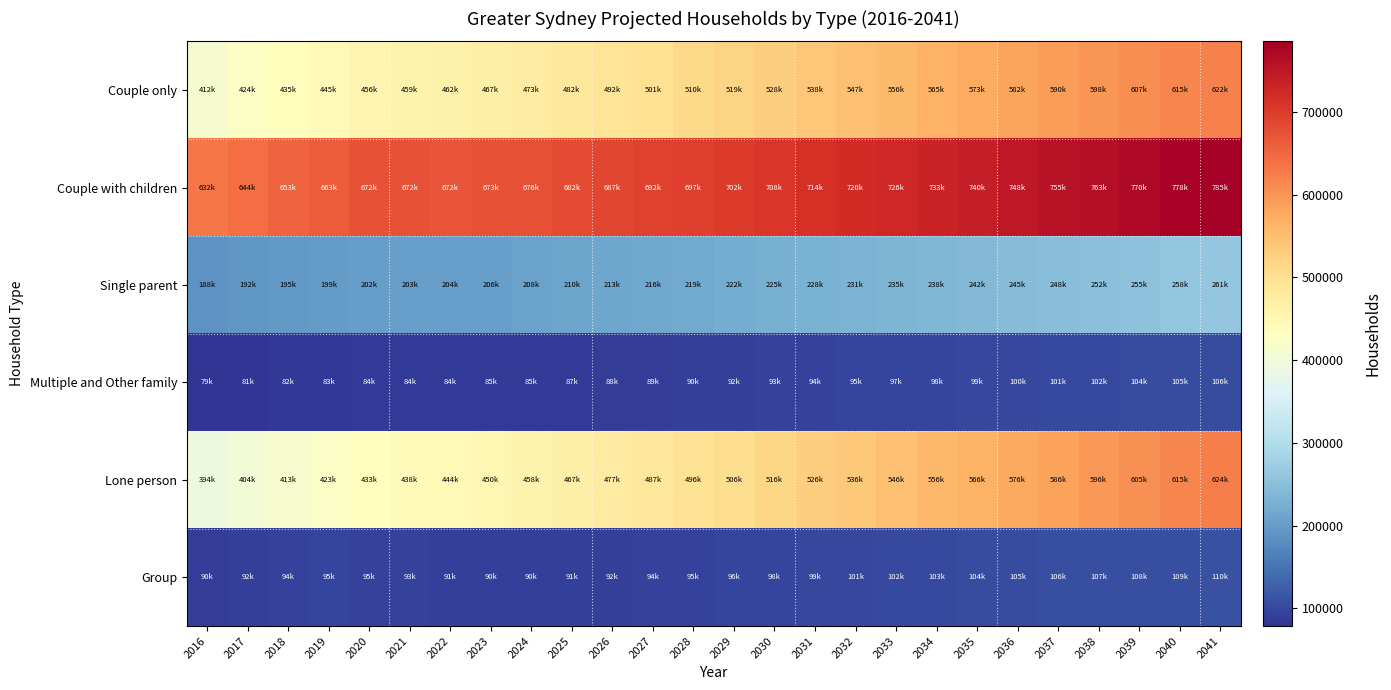

Which series has the largest total across all categories?

Couple with children